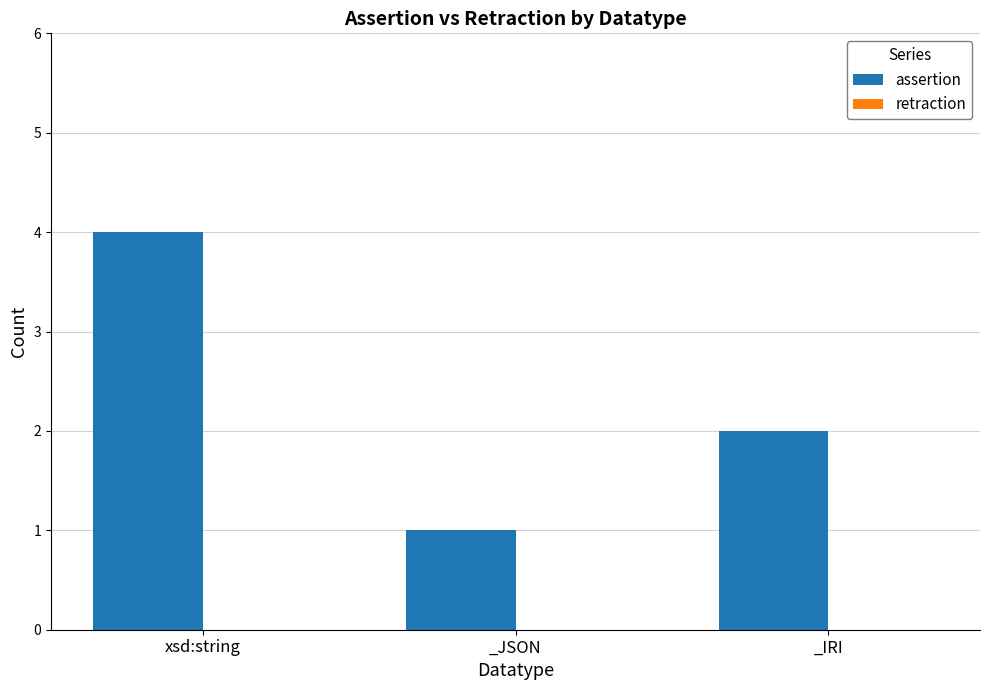

Rank the categories by value from highest to lowest.

xsd:string, _IRI, _JSON